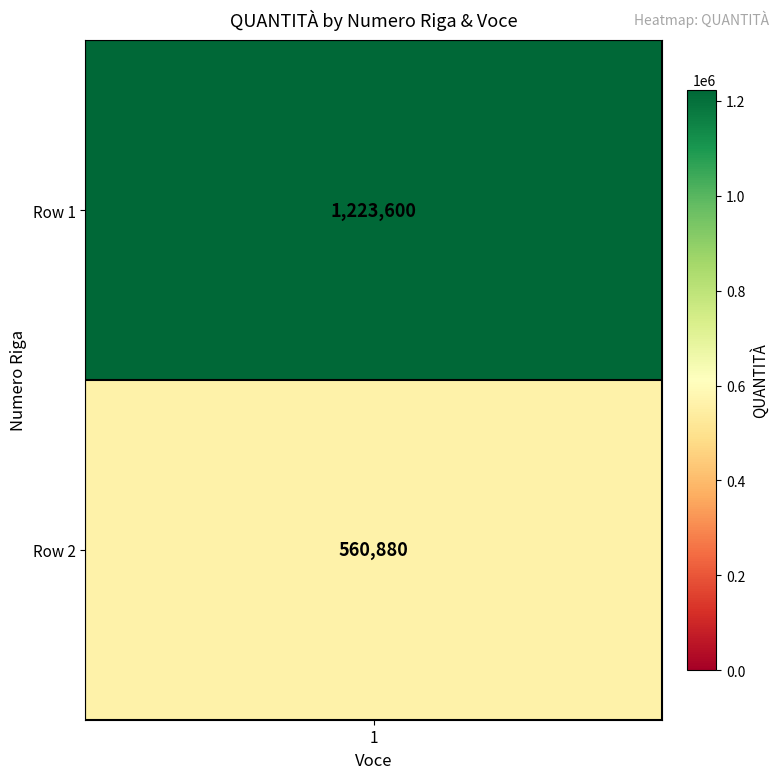

True or false: the data shows 2050149 at 1.

False